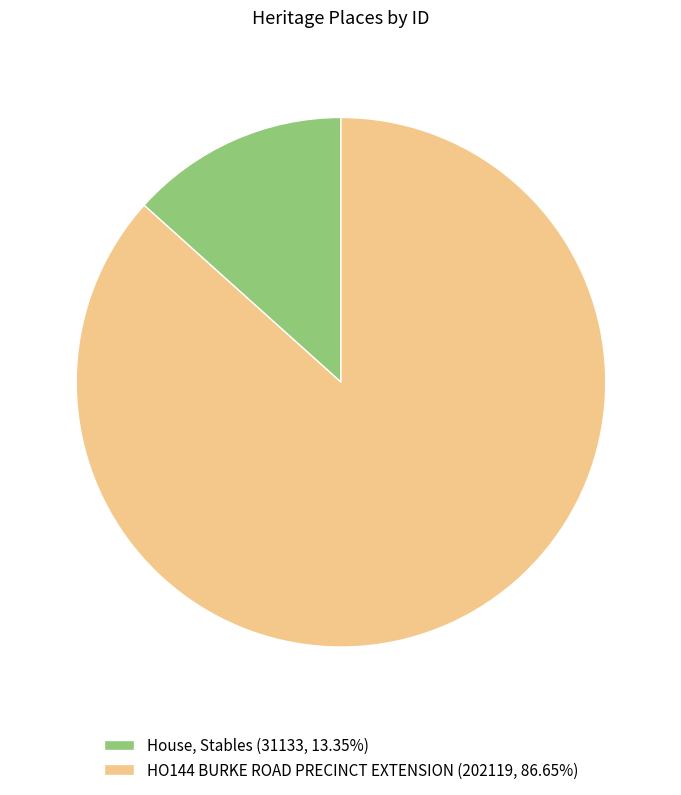

Count the number of slices in the pie.

2